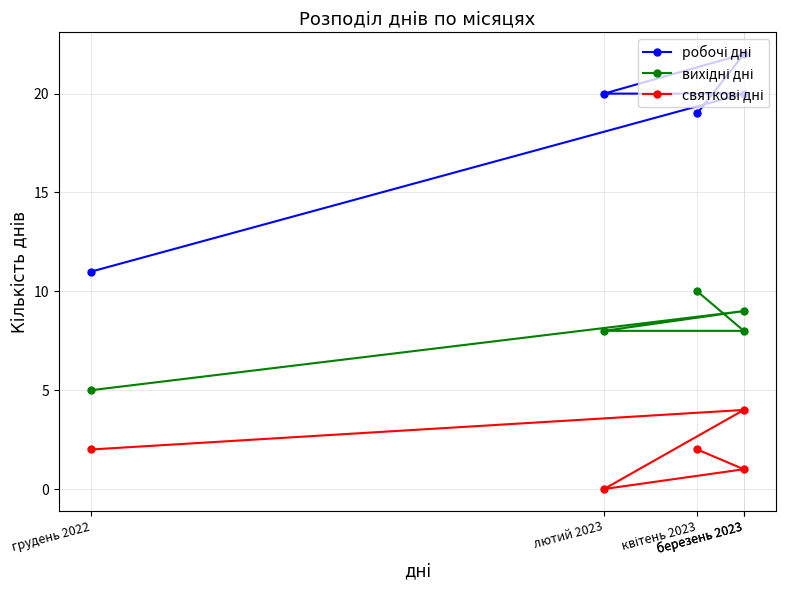

What is the difference between the maximum and second lowest values in the вихідні дні series?

2